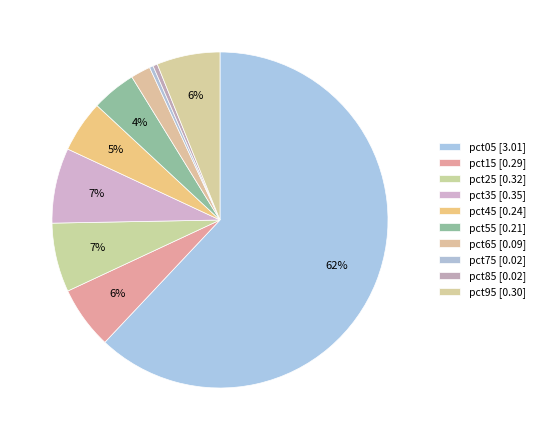

To the nearest percent, what is the difference between the largest and smallest slice percentages?

62%